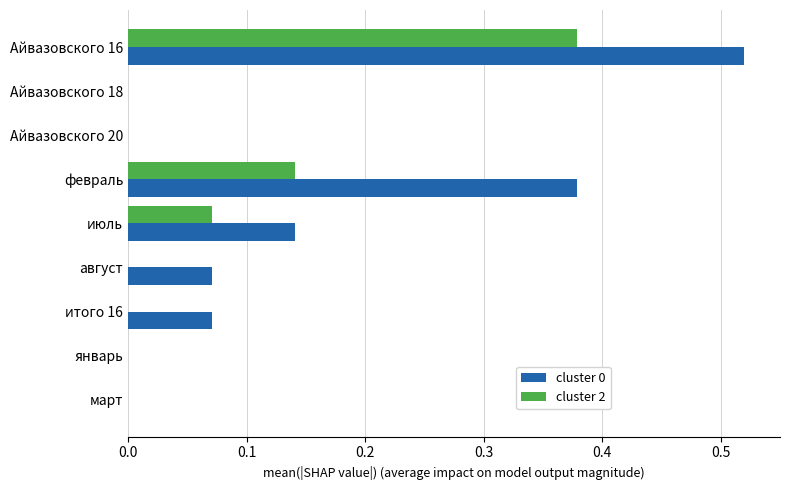

Which series changed the most between февраль and январь?

cluster 0